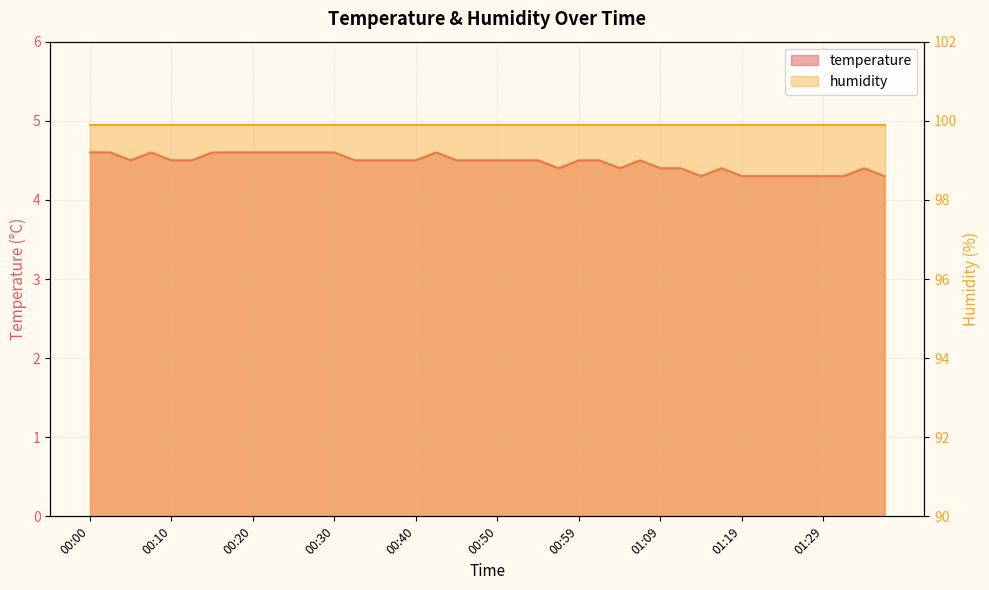

Rank the categories by value from lowest to highest.

01:14, 01:19, 01:22, 01:24, 01:27, 01:29, 01:31, 01:36, 00:57, 01:04, 01:09, 01:12, 01:17, 01:34, 00:05, 00:10, 00:13, 00:32, 00:35, 00:37, 00:40, 00:45, 00:47, 00:50, 00:52, 00:55, 00:59, 01:02, 01:07, 00:00, 00:03, 00:08, 00:15, 00:18, 00:20, 00:23, 00:25, 00:28, 00:30, 00:42